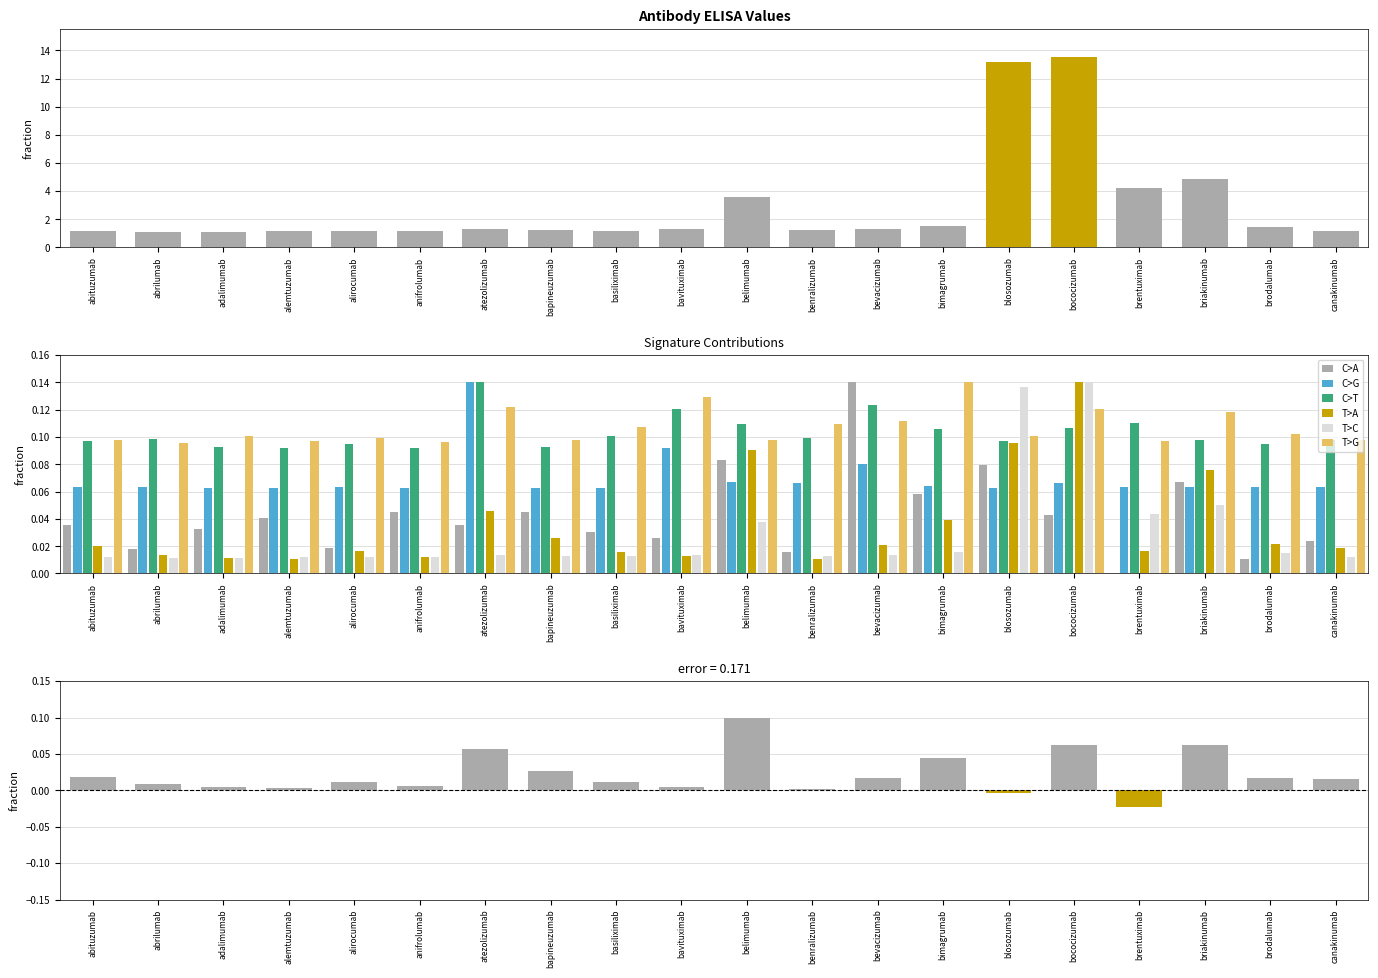

What is the sum of the AS values at blosozumab and atezolizumab?

0.1